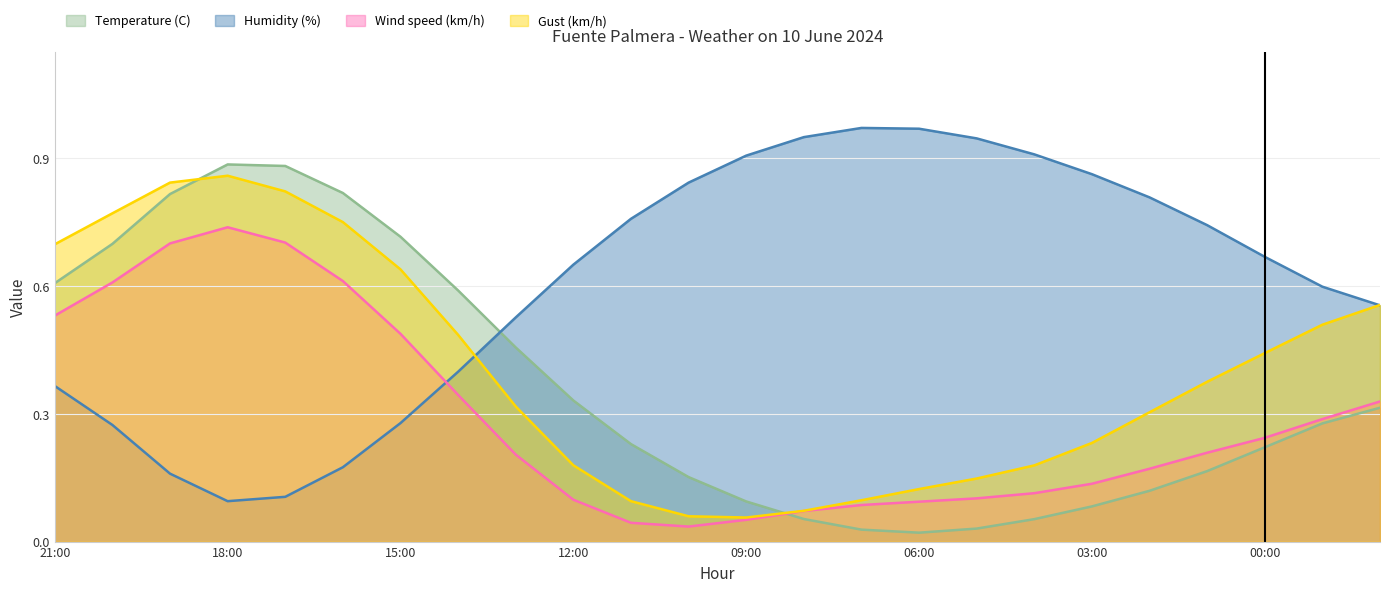

Rank the categories by Humidity (%) value from highest to lowest.

07:00, 06:00, 08:00, 05:00, 04:00, 09:00, 03:00, 10:00, 02:00, 11:00, 01:00, 00:00, 12:00, 23:00, 22:00, 13:00, 14:00, 21:00, 15:00, 20:00, 16:00, 19:00, 17:00, 18:00